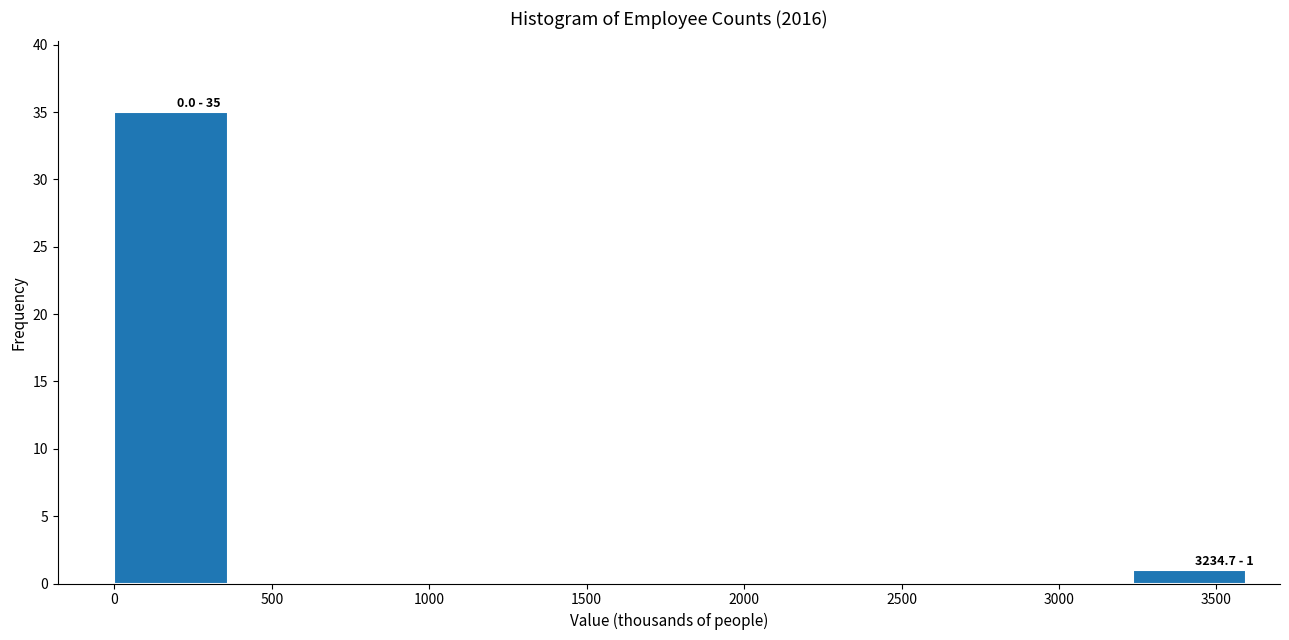

Over which range of the x-axis is the bar tallest?

0 to 350